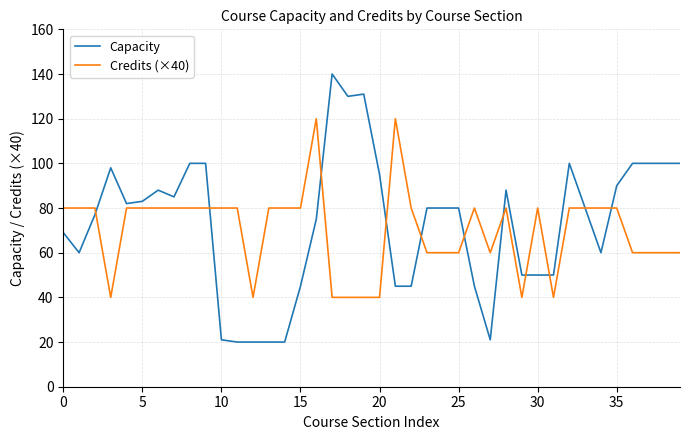

Which series has the largest range (max minus min)?

Capacity